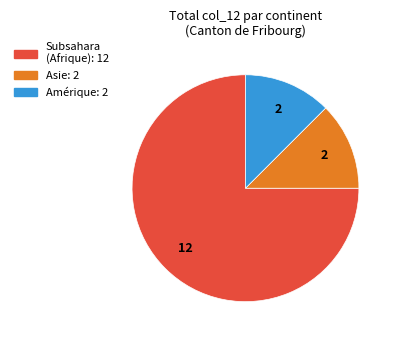

Does any single category account for the majority?

Yes